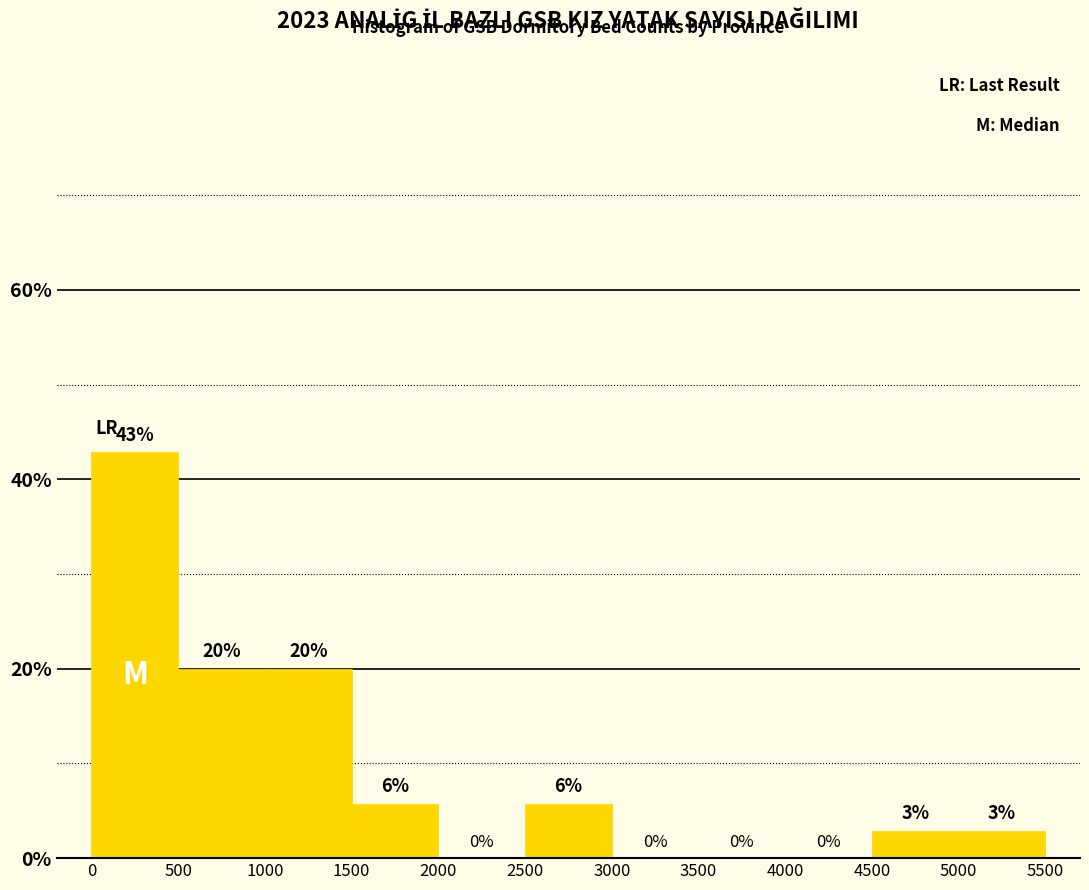

Over which range of the x-axis is the bar tallest?

0 to 500